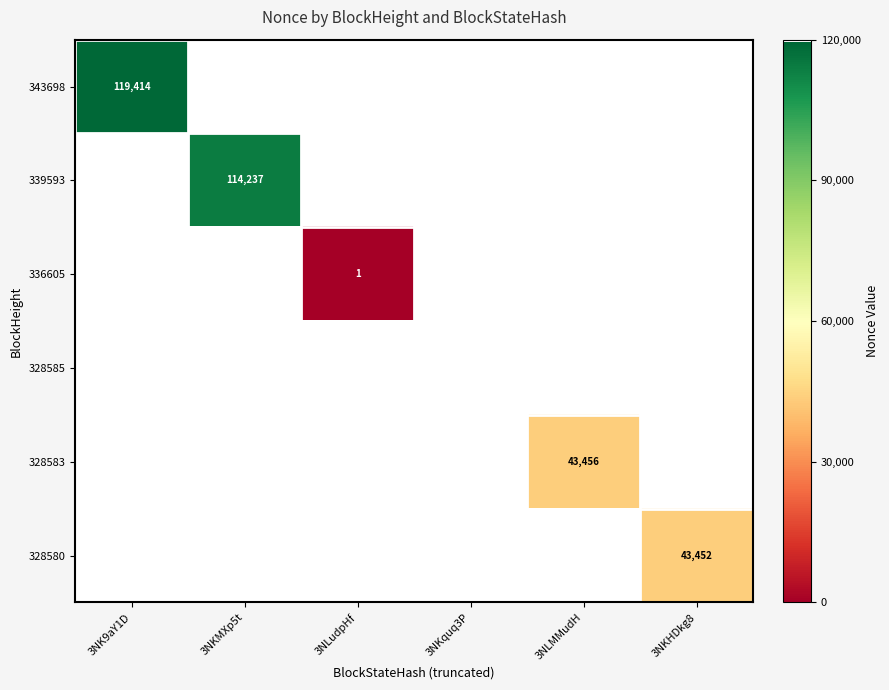

The value of 343698 at 3NKquq3P is 75911. True or false?

False